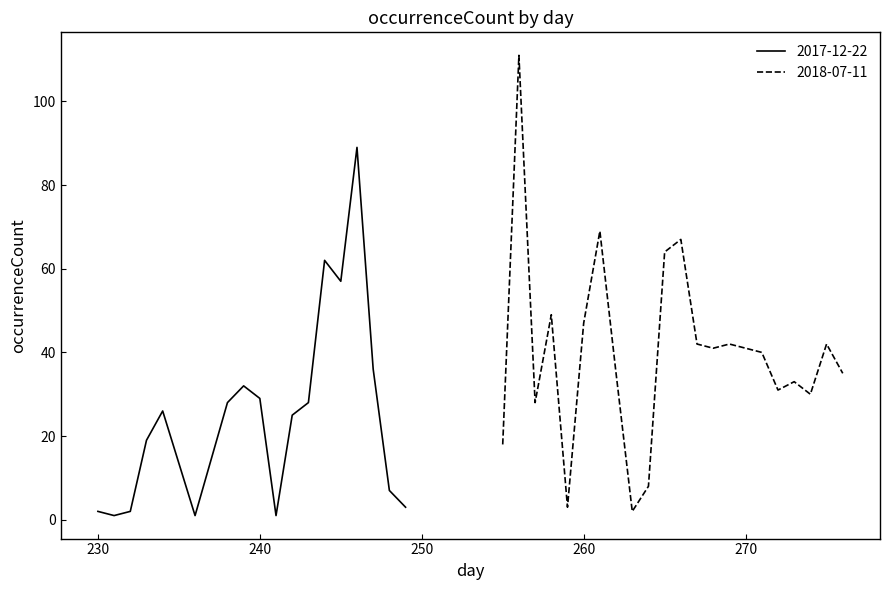

How many lines are shown in the chart?

2